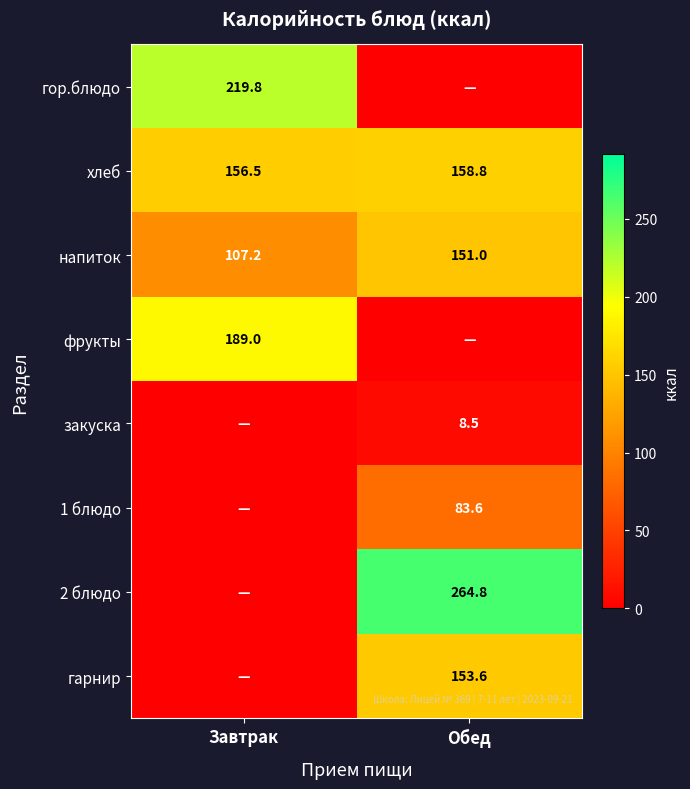

At which category is the sum across all series the highest?

Обед